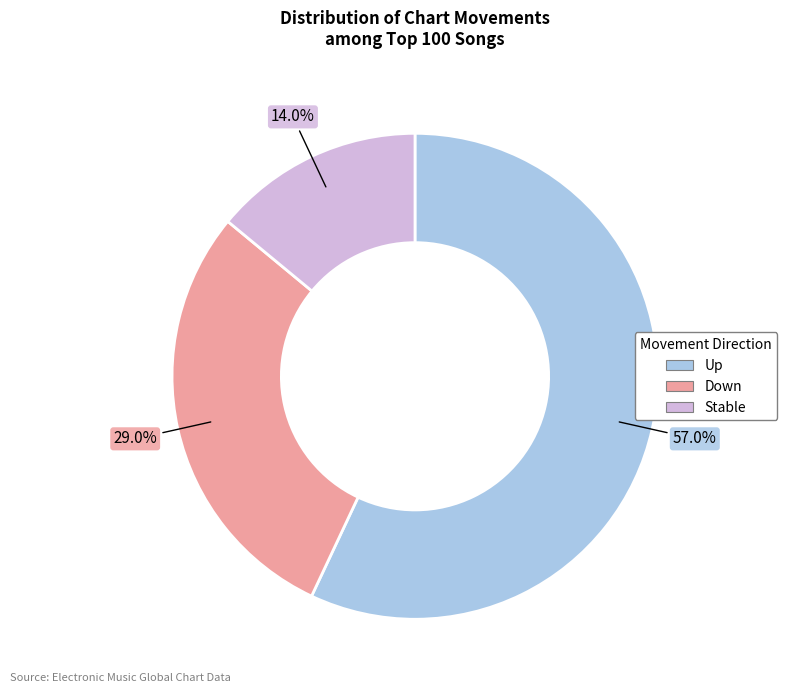

How much of the chart is everything except Up?

43.0%